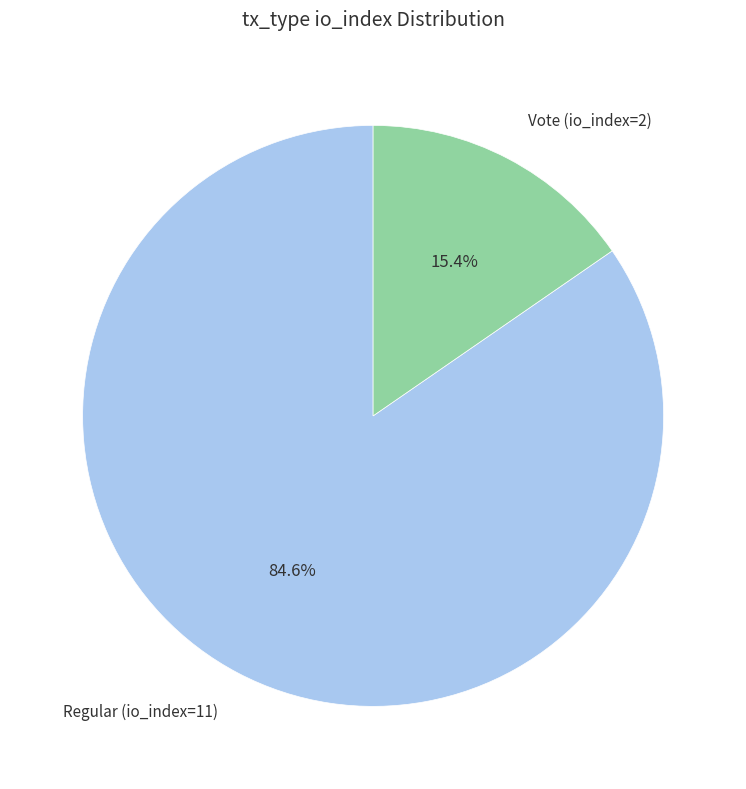

Is there any slice that represents more than half of the pie?

Yes